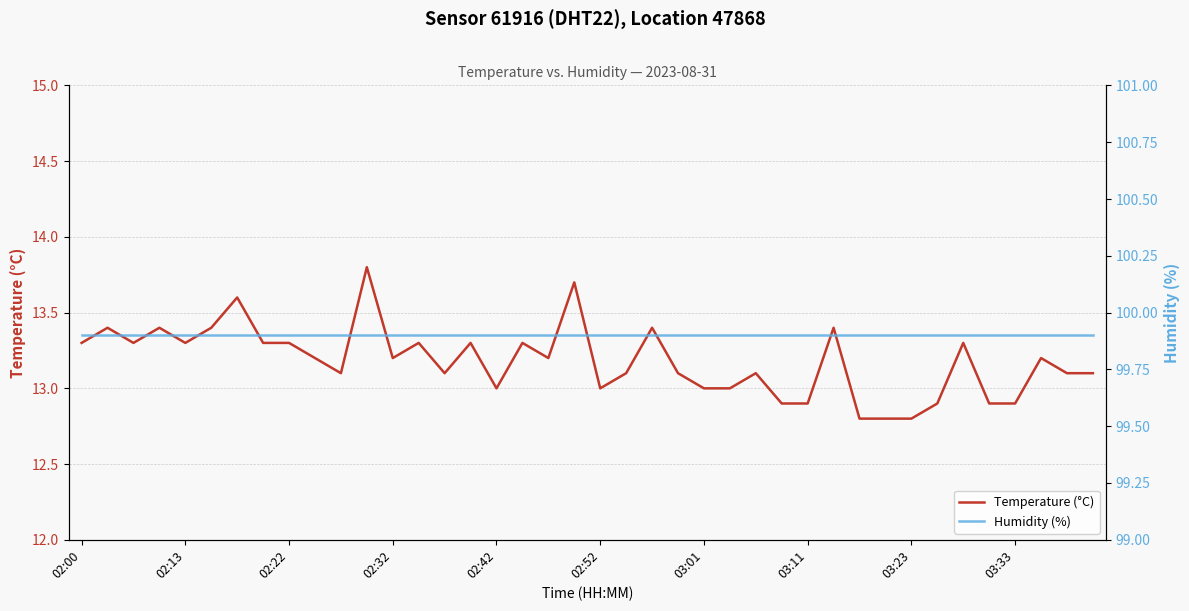

In Temperature (°C), how many points are higher than both neighbors (excluding endpoints)?

13